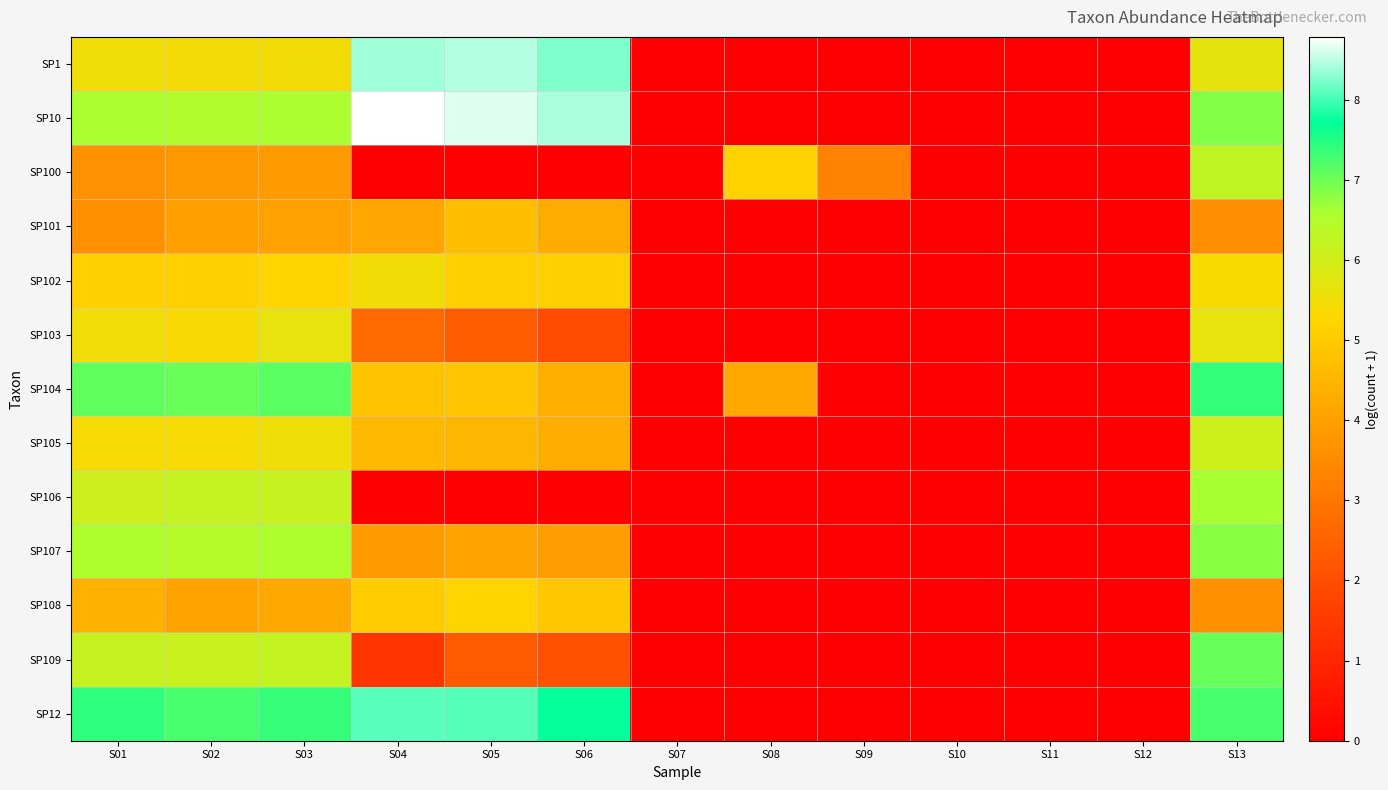

Between S05 and S06, which is larger?

S05